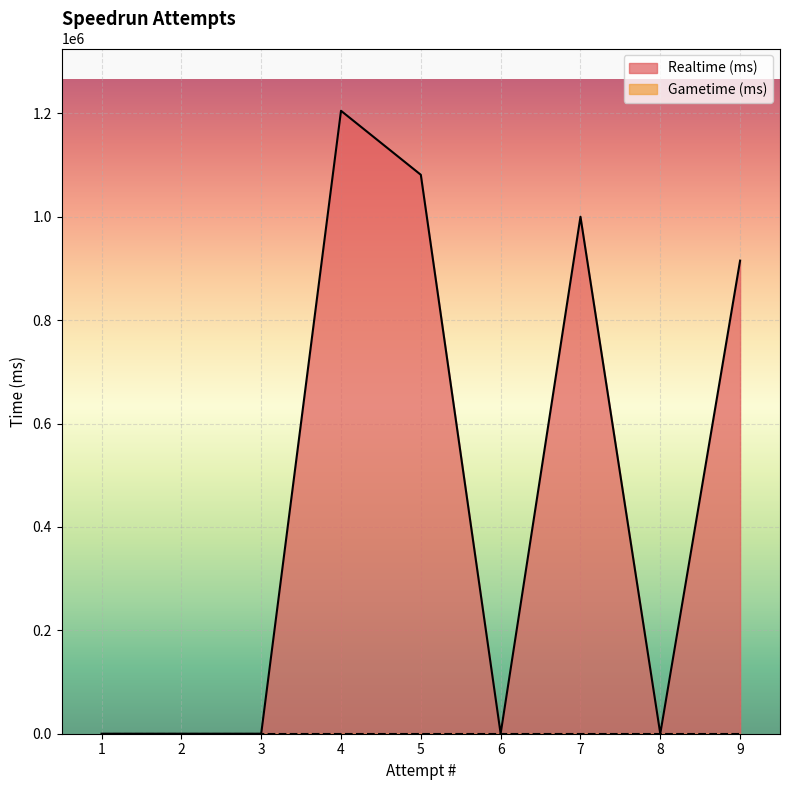

True or false: Gametime (ms) and Realtime (ms) cross at least once.

False